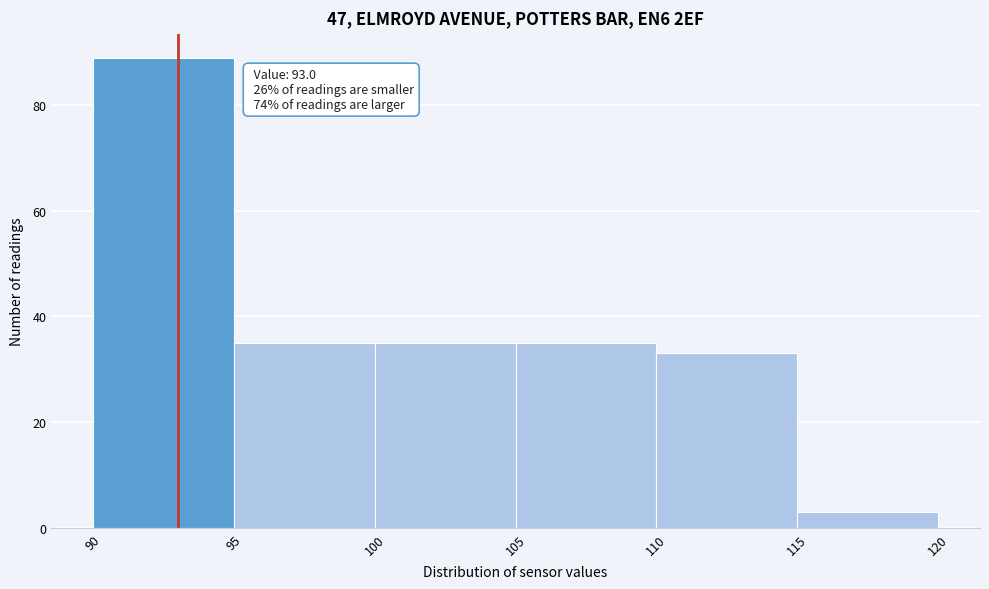

Over which range of the x-axis is the bar tallest?

90 to 95